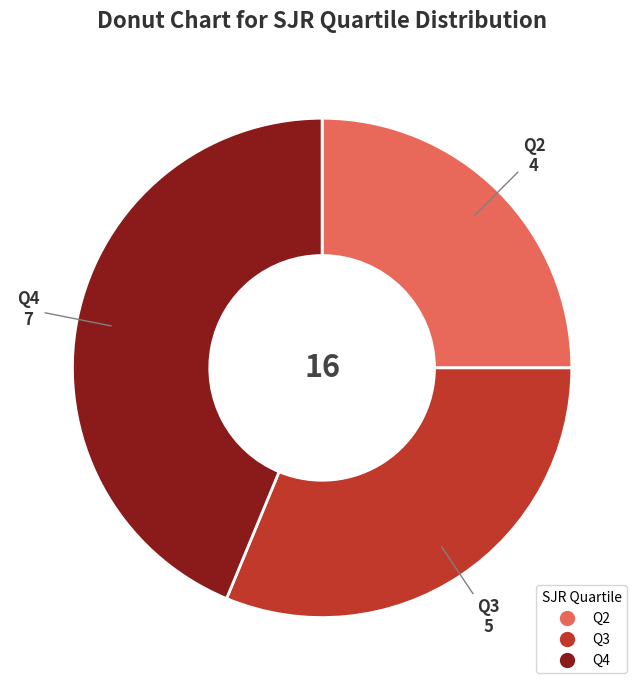

Count the number of slices in the pie.

3